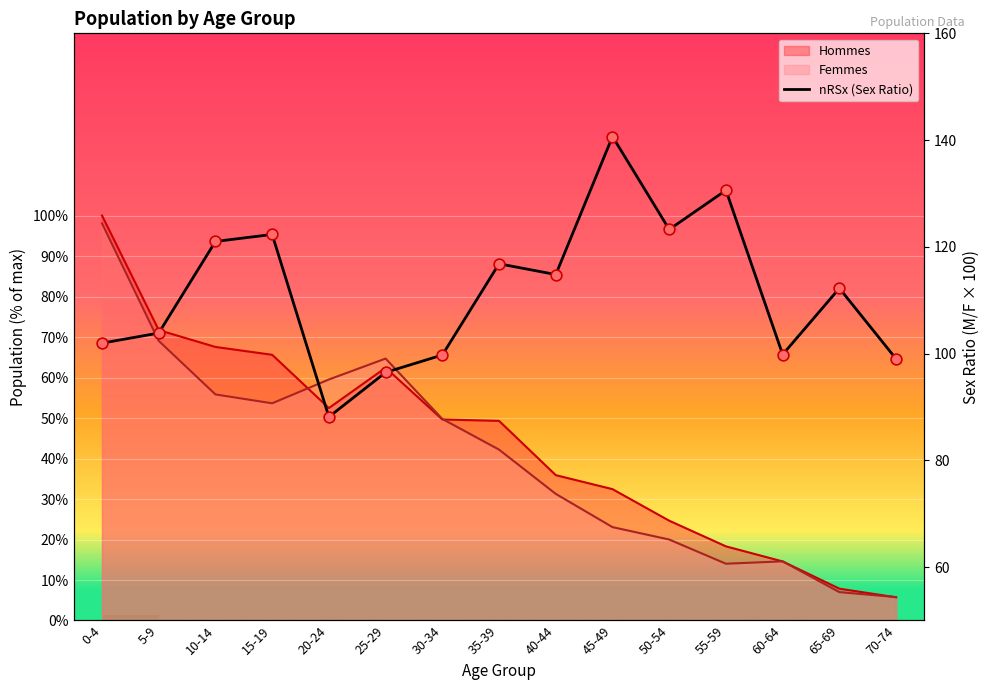

What are all the series names shown in the legend?

Hommes, Femmes, nRSx